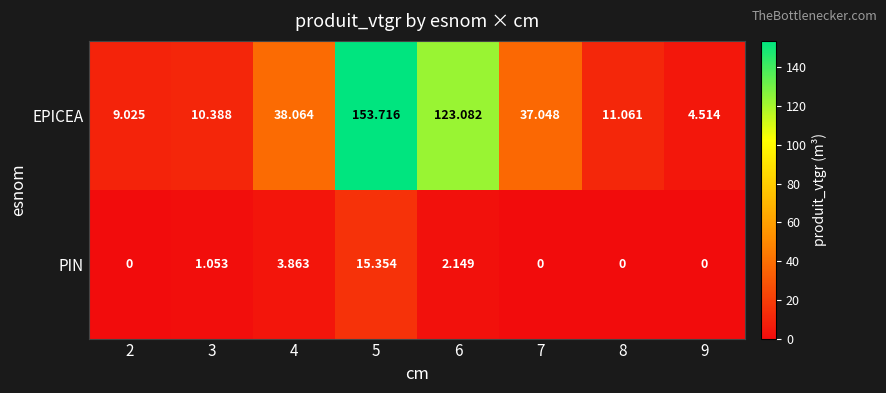

What is the total value across all series at 9?

4.5